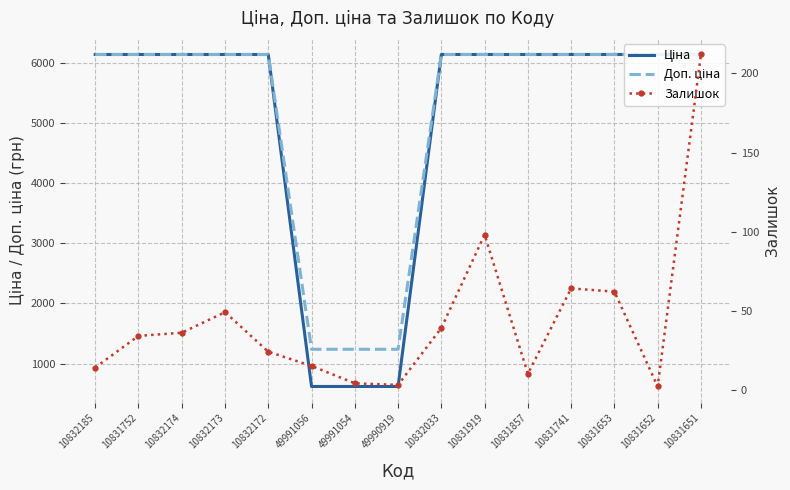

What is the maximum value for Ціна?

6143.2